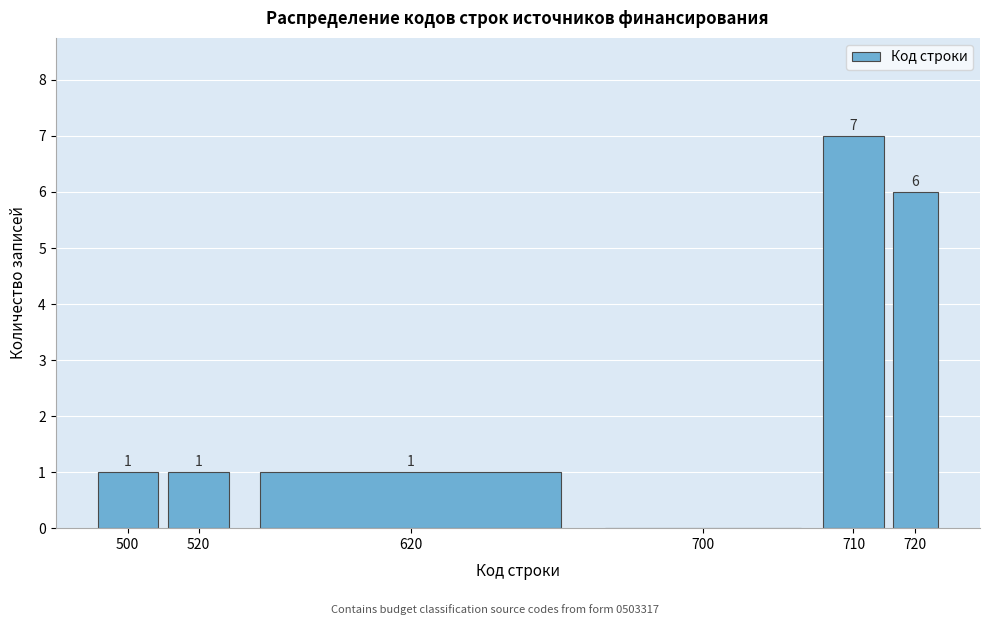

Reading right to left, transcribe all the data shown in this chart.

720=6	710=7	700=0	620=1	520=1	500=1